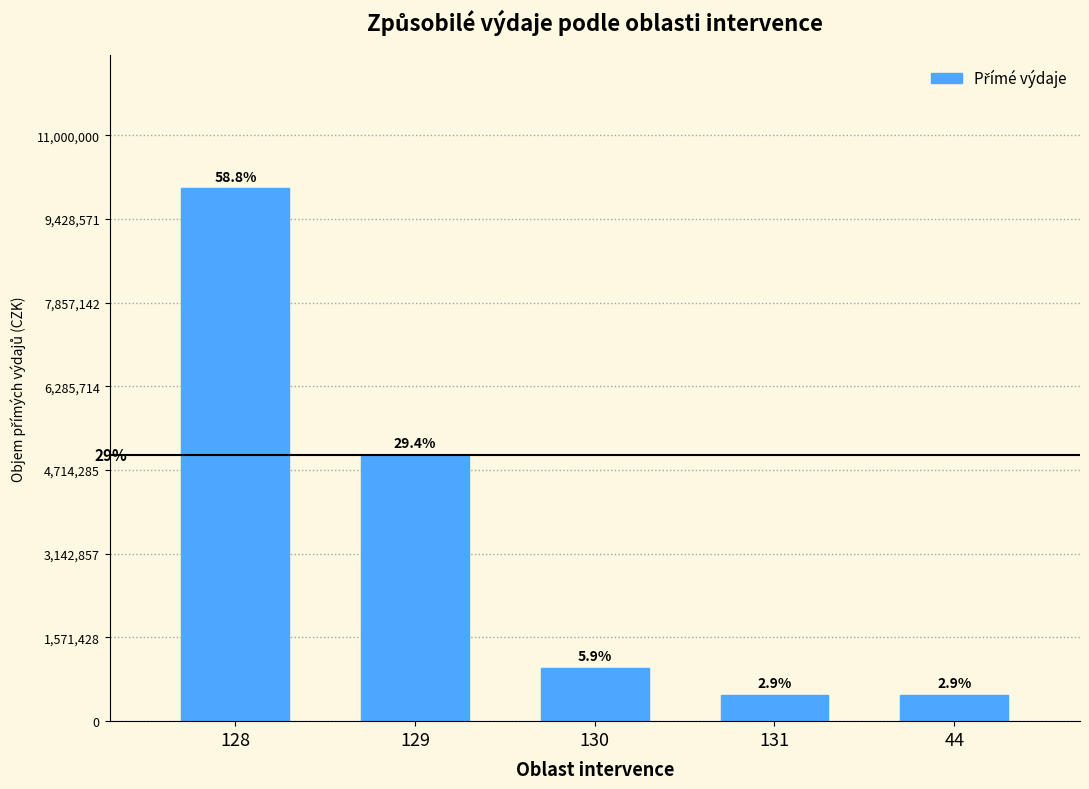

How many bars are there in total?

5